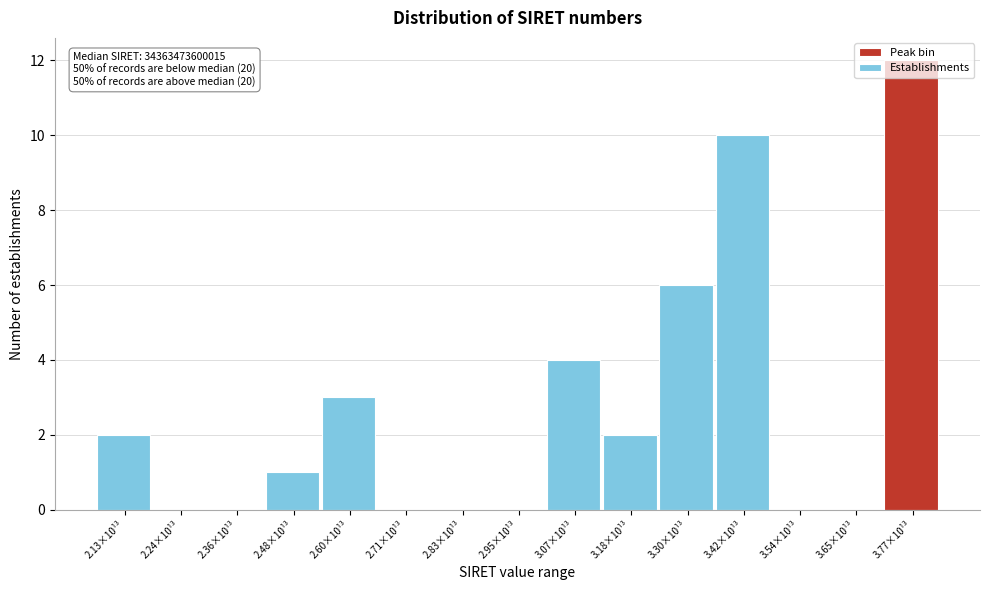

At which category does the chart reach its peak across all series?

3.77×10¹³